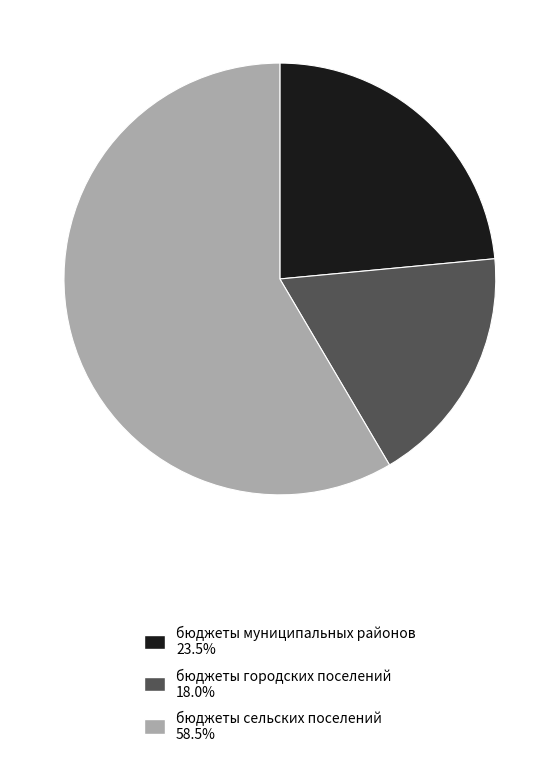

Rank the categories by value from lowest to highest.

бюджеты городских поселений, бюджеты муниципальных районов, бюджеты сельских поселений